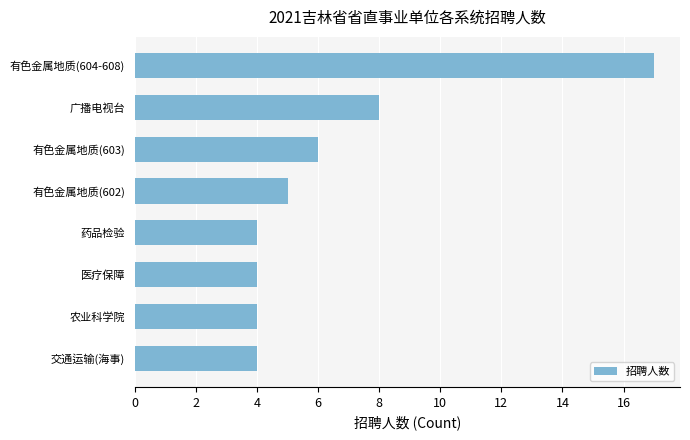

Reading bottom to top, what are all the values shown in this chart?

交通运输(海事)=4	农业科学院=4	医疗保障=4	药品检验=4	有色金属地质(602)=5	有色金属地质(603)=6	广播电视台=8	有色金属地质(604-608)=17